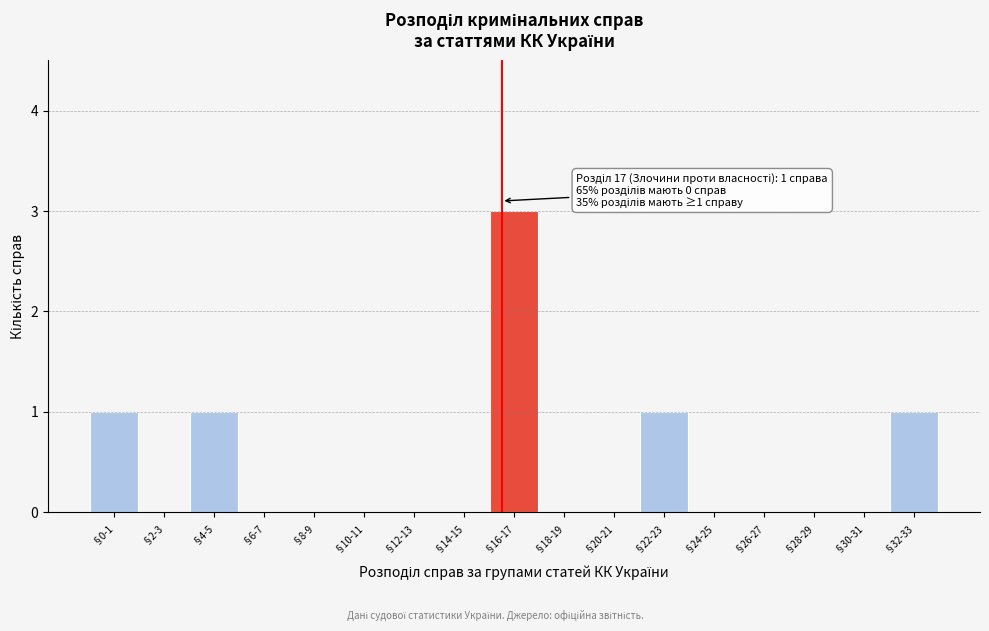

Reading left to right, what are all the values shown in this chart?

§0-1=1	§2-3=0	§4-5=1	§6-7=0	§8-9=0	§10-11=0	§12-13=0	§14-15=0	§16-17=3	§18-19=0	§20-21=0	§22-23=1	§24-25=0	§26-27=0	§28-29=0	§30-31=0	§32-33=1